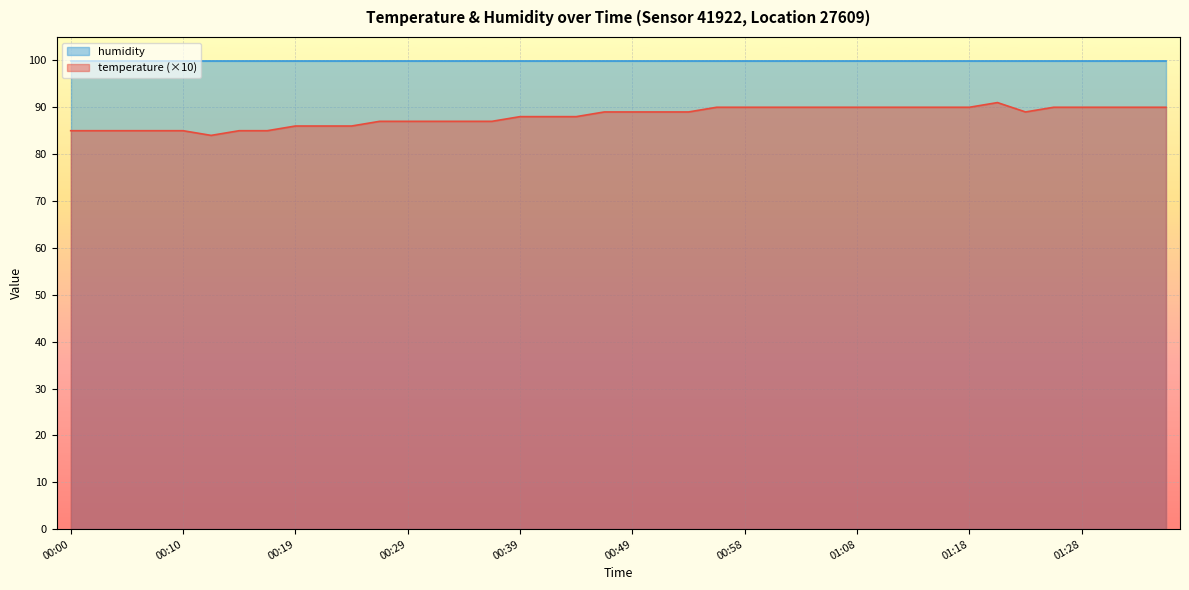

Read the value at 01:25.

90